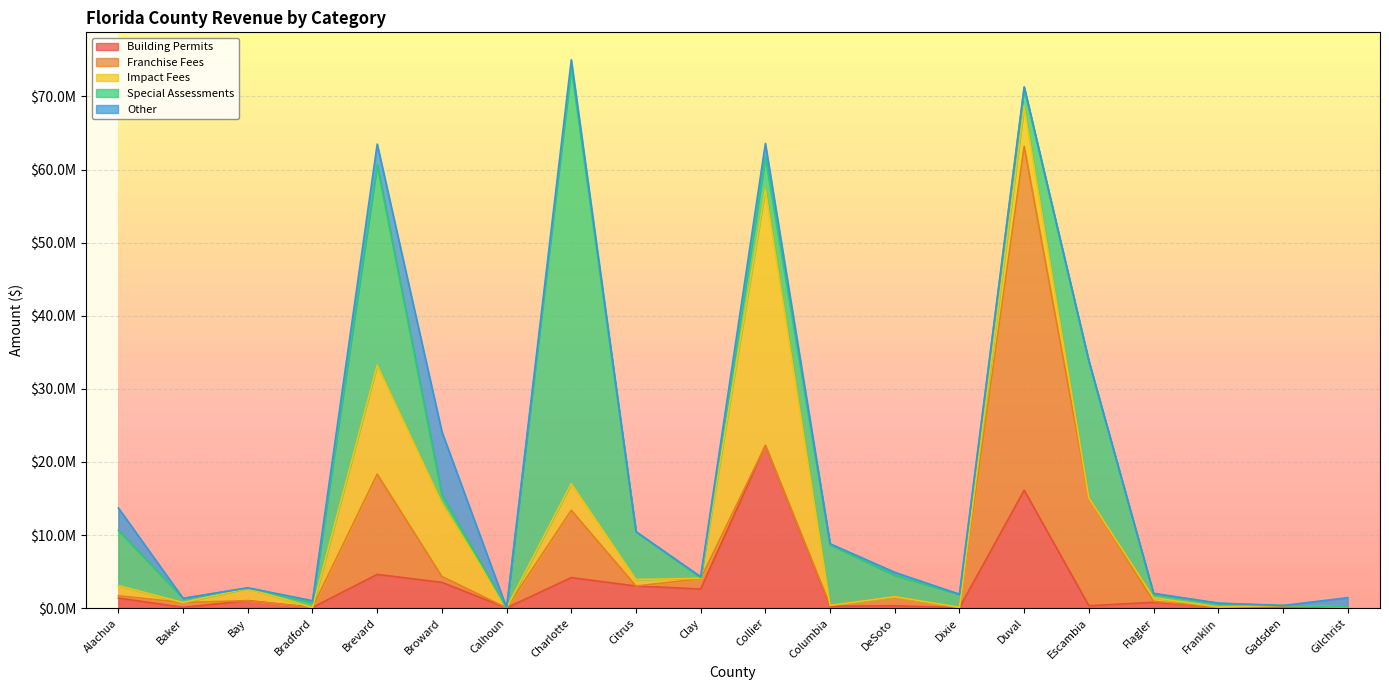

How many values in the Special Assessments series exceed 1780130?

9